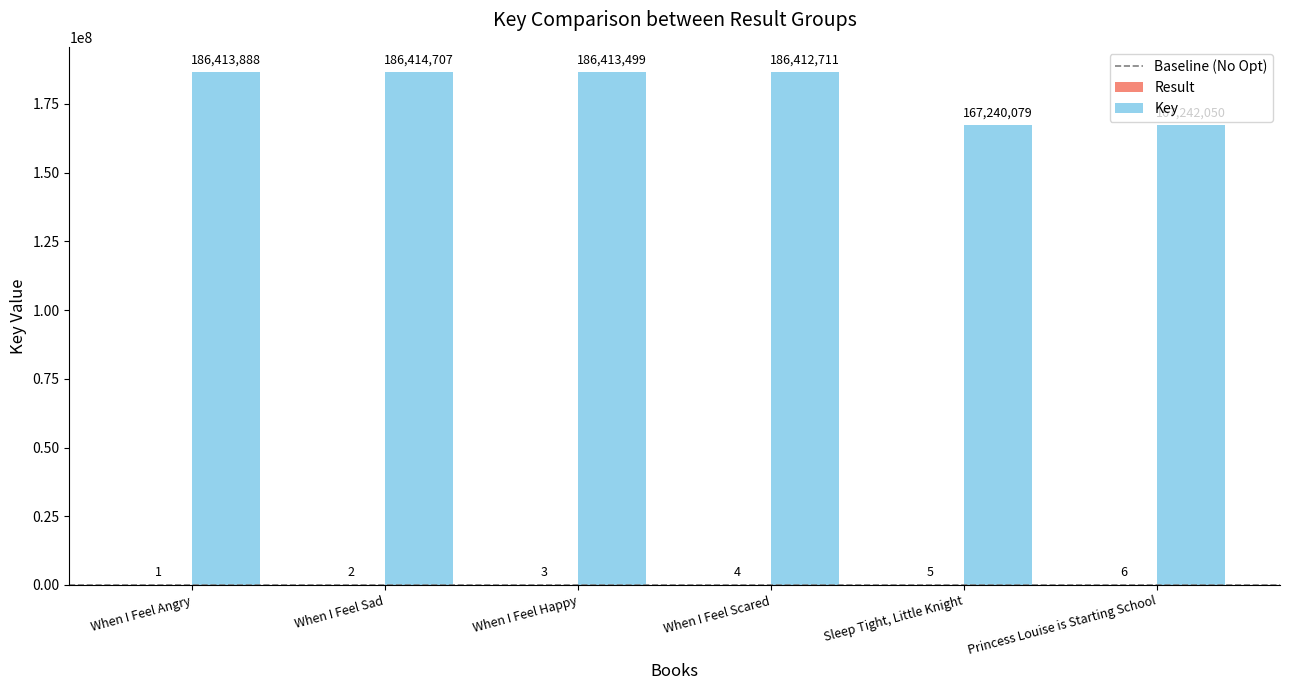

At which label is Key closest to 176827393?

When I Feel Scared